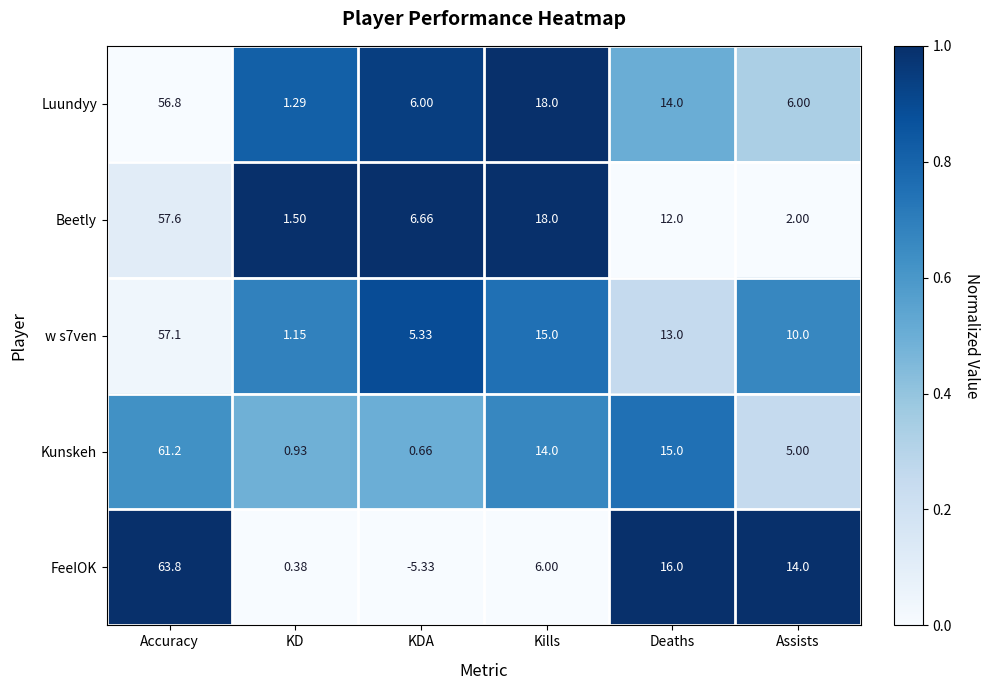

Which series has the largest range (max minus min)?

FeeIOK